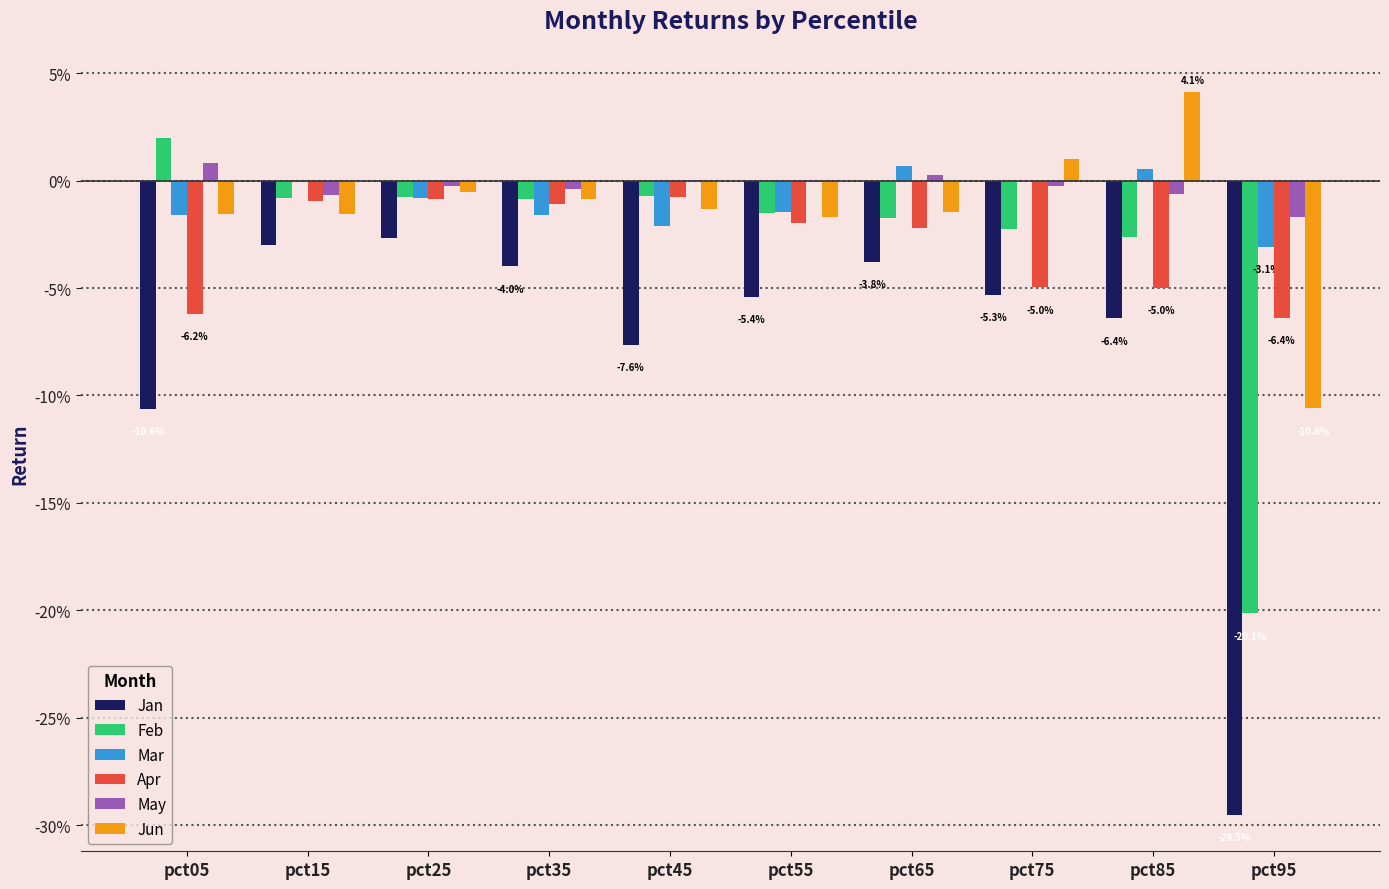

Between pct25 and pct95, which series saw the biggest shift?

Jan